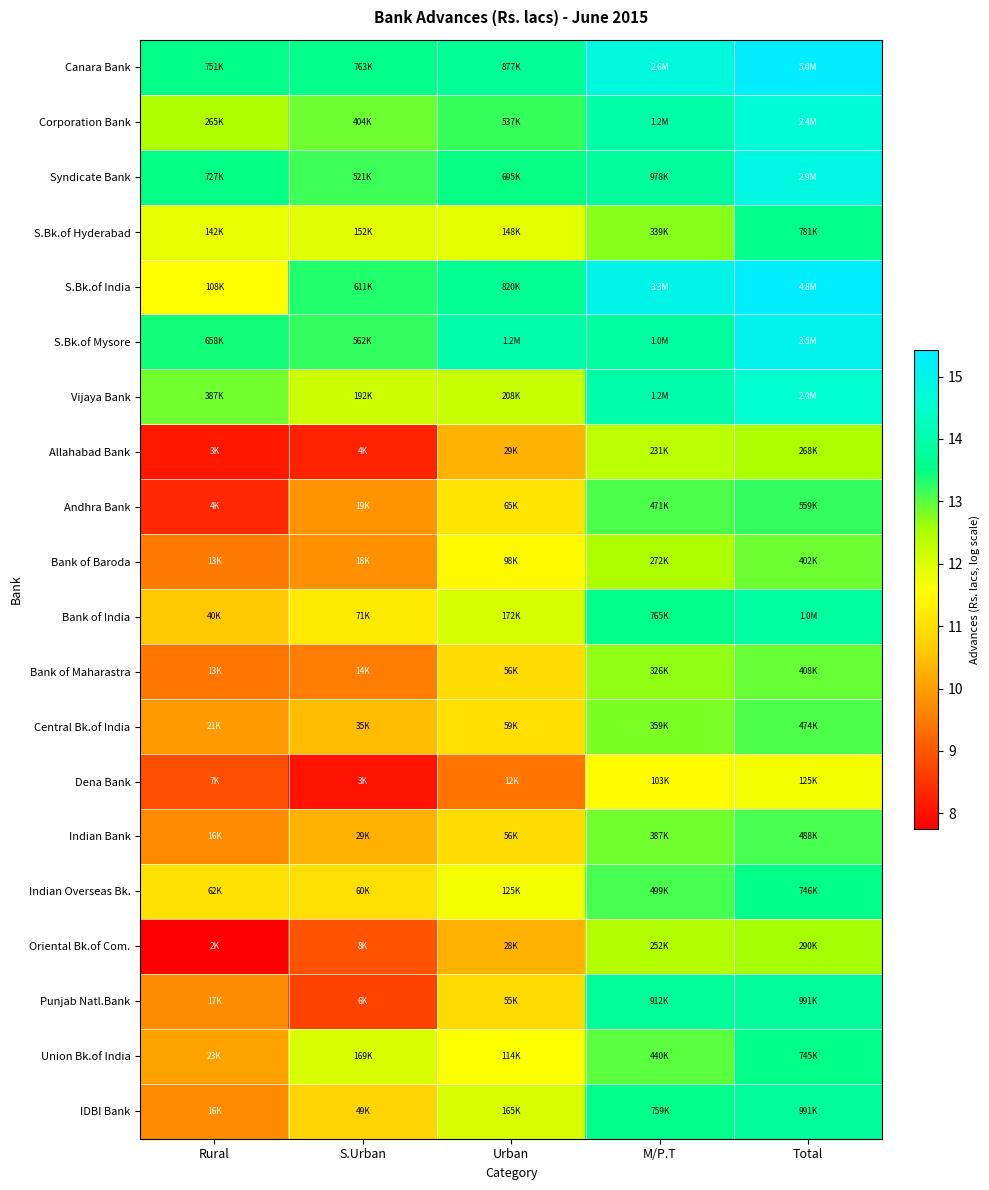

Reading left to right, what are all the values shown in this chart?

Canara Bank: Rural=13.5	S.Urban=13.5	Urban=13.7	M/P.T=14.8	Total=15.4
Corporation Bank: Rural=12.5	S.Urban=12.9	Urban=13.2	M/P.T=14.0	Total=14.7
Syndicate Bank: Rural=13.5	S.Urban=13.2	Urban=13.5	M/P.T=13.8	Total=14.9
S.Bk.of Hyderabad: Rural=11.9	S.Urban=11.9	Urban=11.9	M/P.T=12.7	Total=13.6
S.Bk.of India: Rural=11.6	S.Urban=13.3	Urban=13.6	M/P.T=15.0	Total=15.4
S.Bk.of Mysore: Rural=13.4	S.Urban=13.2	Urban=14.0	M/P.T=13.8	Total=15.1
Vijaya Bank: Rural=12.9	S.Urban=12.2	Urban=12.2	M/P.T=14.0	Total=14.5
Allahabad Bank: Rural=8.1	S.Urban=8.3	Urban=10.3	M/P.T=12.4	Total=12.5
Andhra Bank: Rural=8.3	S.Urban=9.8	Urban=11.1	M/P.T=13.1	Total=13.2
Bank of Baroda: Rural=9.5	S.Urban=9.8	Urban=11.5	M/P.T=12.5	Total=12.9
Bank of India: Rural=10.6	S.Urban=11.2	Urban=12.1	M/P.T=13.5	Total=13.9
Bank of Maharastra: Rural=9.4	S.Urban=9.5	Urban=10.9	M/P.T=12.7	Total=12.9
Central Bk.of India: Rural=10.0	S.Urban=10.5	Urban=11.0	M/P.T=12.8	Total=13.1
Dena Bank: Rural=8.9	S.Urban=8.0	Urban=9.4	M/P.T=11.5	Total=11.7
Indian Bank: Rural=9.7	S.Urban=10.3	Urban=10.9	M/P.T=12.9	Total=13.1
Indian Overseas Bk.: Rural=11.0	S.Urban=11.0	Urban=11.7	M/P.T=13.1	Total=13.5
Oriental Bk.of Com.: Rural=7.8	S.Urban=8.9	Urban=10.2	M/P.T=12.4	Total=12.6
Punjab Natl.Bank: Rural=9.7	S.Urban=8.7	Urban=10.9	M/P.T=13.7	Total=13.8
Union Bk.of India: Rural=10.1	S.Urban=12.0	Urban=11.6	M/P.T=13.0	Total=13.5
IDBI Bank: Rural=9.7	S.Urban=10.8	Urban=12.0	M/P.T=13.5	Total=13.8